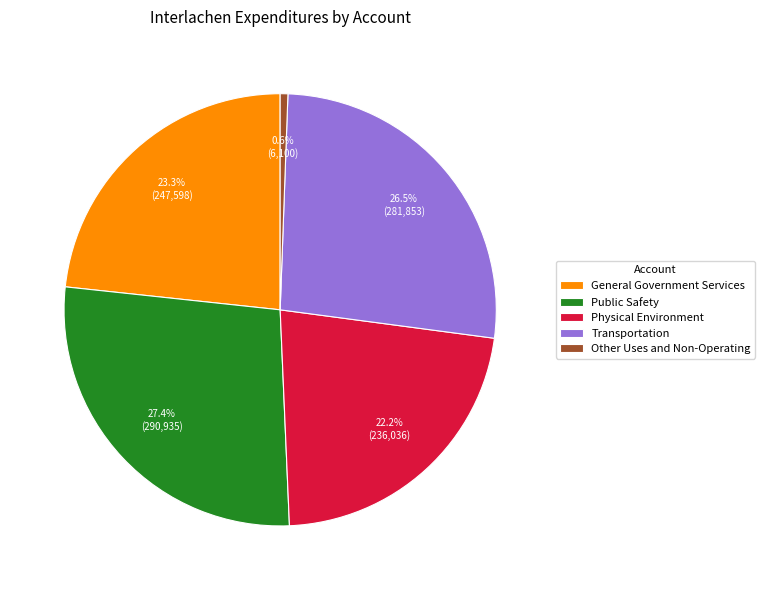

To the nearest percent, what is the average slice percentage?

20%